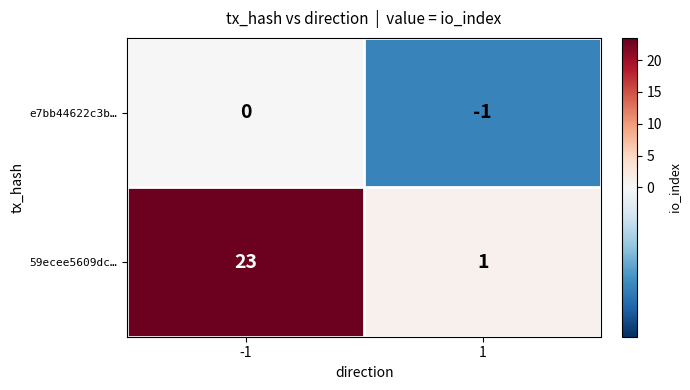

Reading left to right, extract all data points from this chart.

e7bb44622c3b…: -1=0	1=-1
59ecee5609dc…: -1=23	1=1